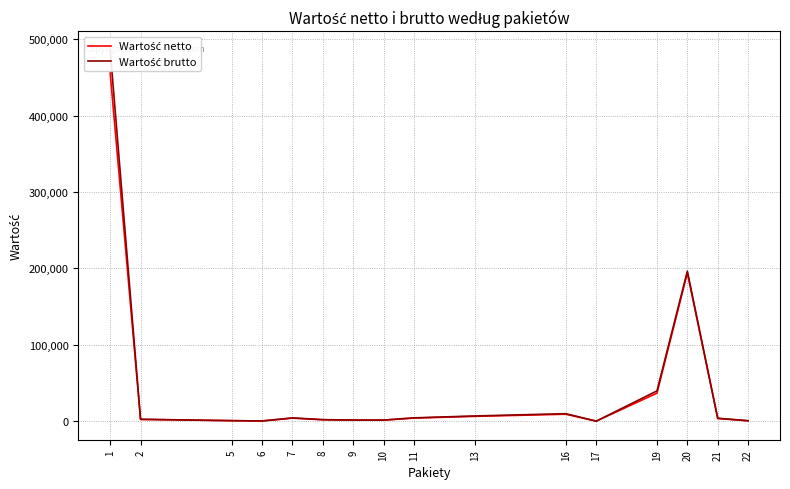

Rank the series by their average value, from highest to lowest.

Wartość brutto, Wartość netto